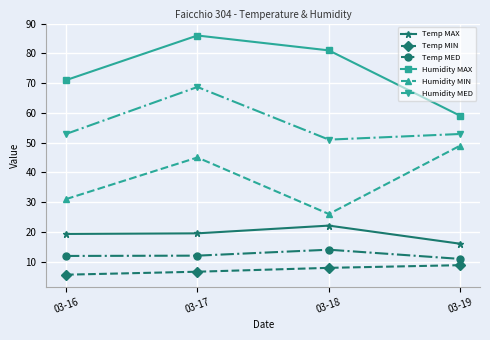

True or false: Humidity MIN and Temp MIN intersect in this chart.

False